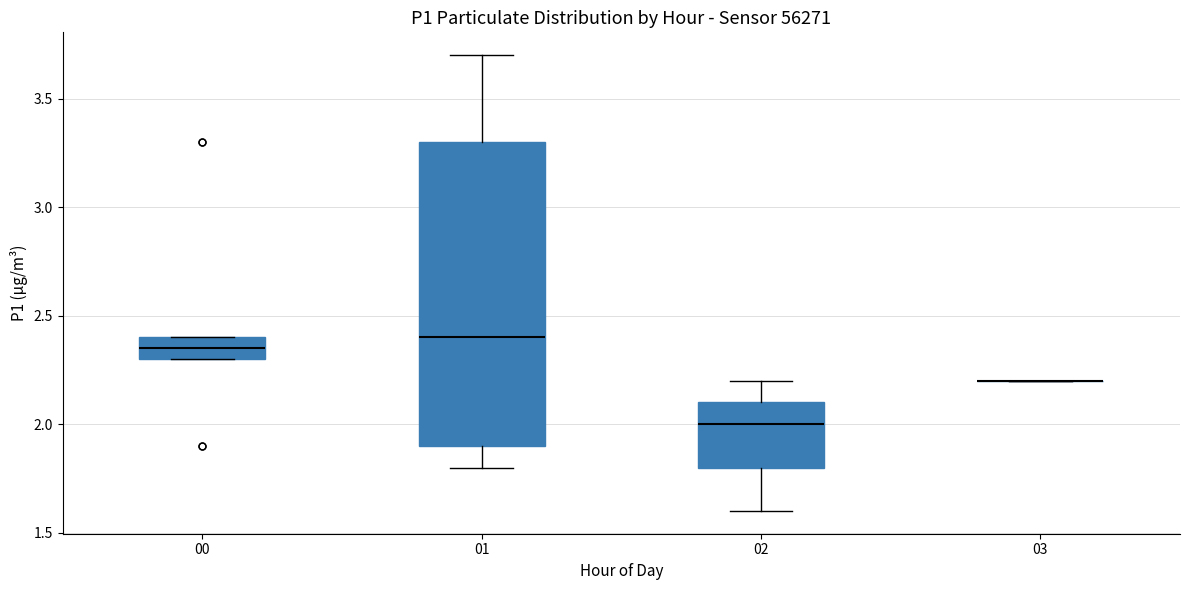

Reading left to right, read every box against the y-axis: the position of its median line, the range the box covers, and the ends of its whiskers. The values are not printed on the chart, so give them approximately, as read against the axis.

00: median 2.35, box 2.30 to 2.40, whiskers 2.30 to 2.40
01: median 2.40, box 1.90 to 3.30, whiskers 1.80 to 3.70
02: median 2.00, box 1.80 to 2.10, whiskers 1.60 to 2.20
03: box collapsed to a line at 2.20, whiskers 2.20 to 2.20